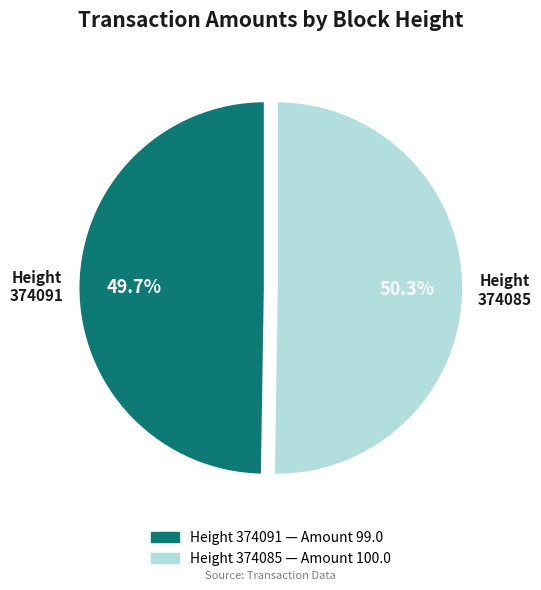

Between 374085 and 374091, which is larger?

374085